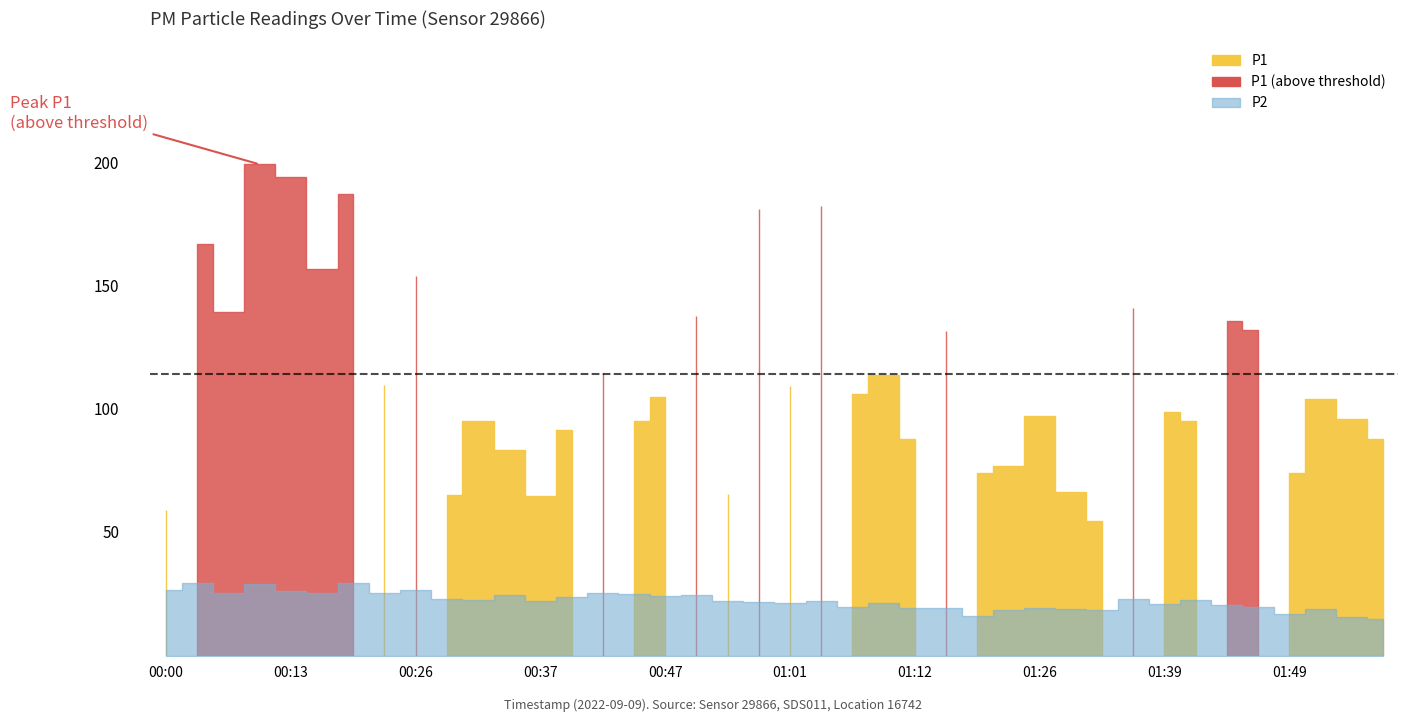

What position from the left is 01:12?

25